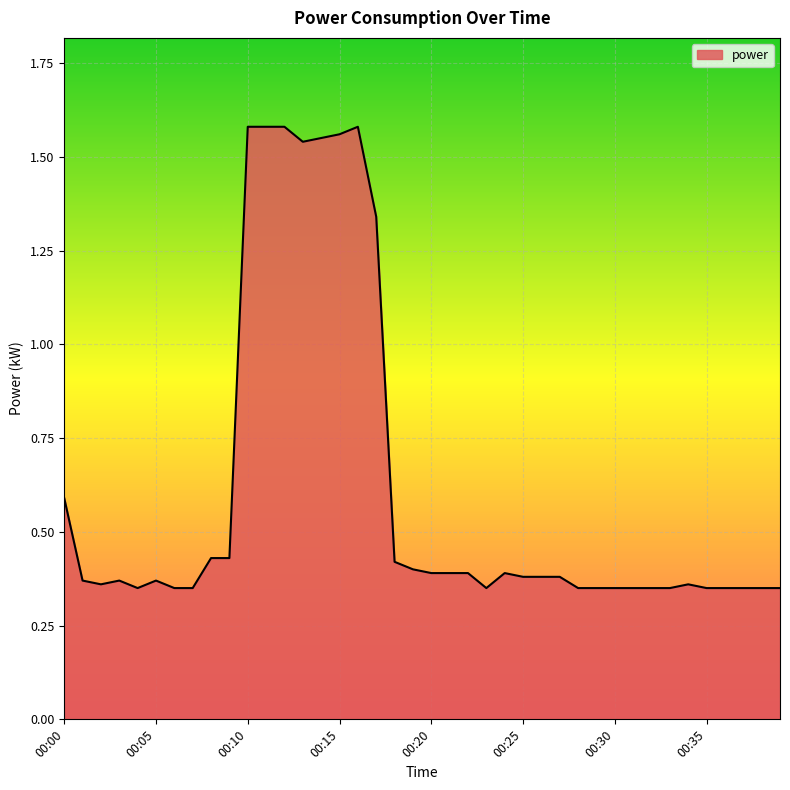

What is the difference between the maximum and minimum values?

1.2